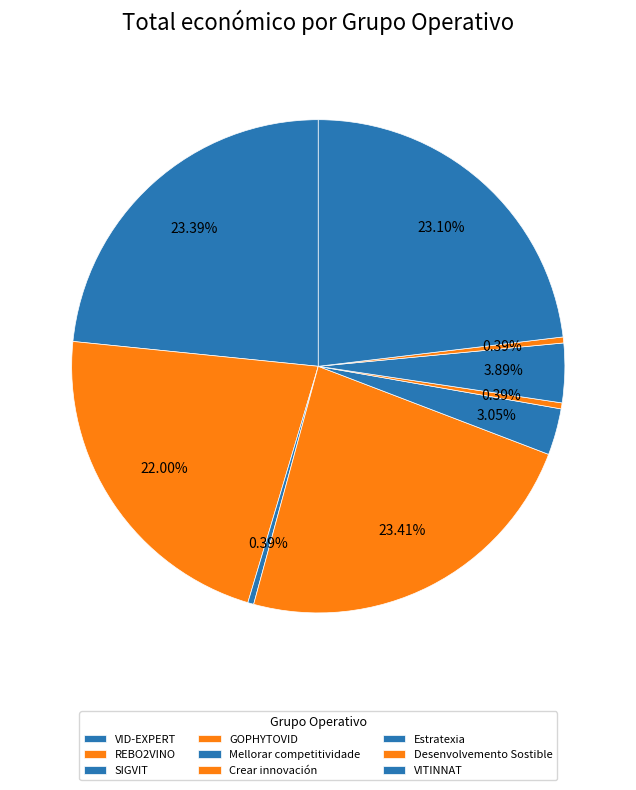

What percentage is the REBO2VINO slice, to the nearest percent?

22%